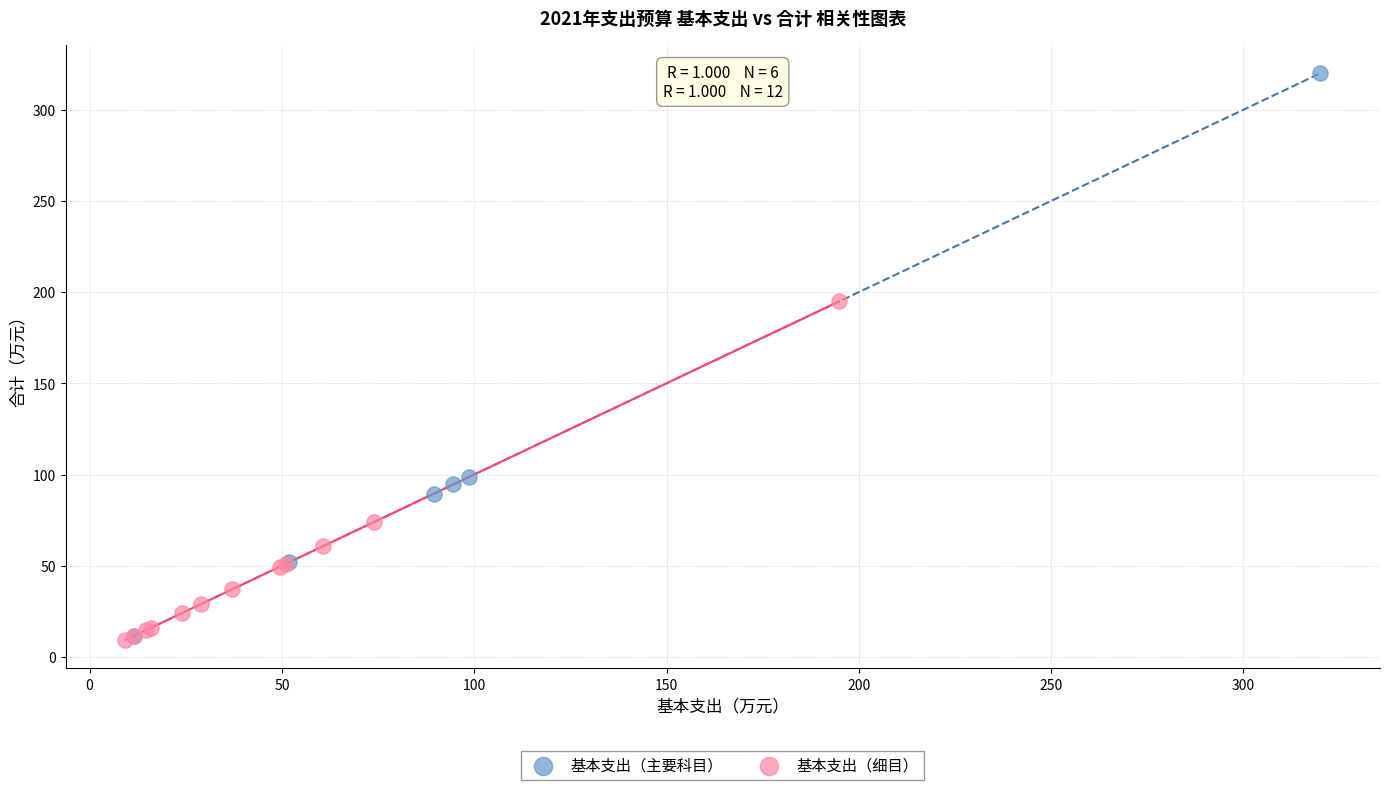

Which series has the largest Y range (max minus min)?

基本支出（主要科目）